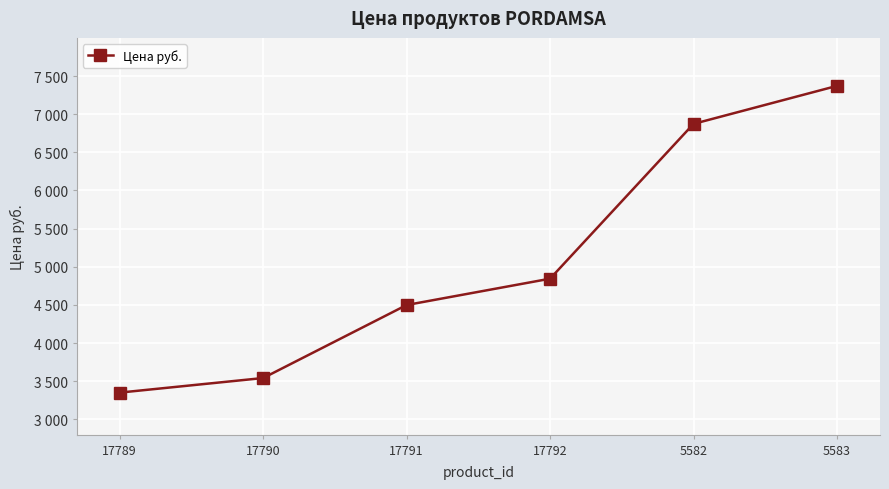

The chart shows a value of 3351 at 17789. True or false?

True